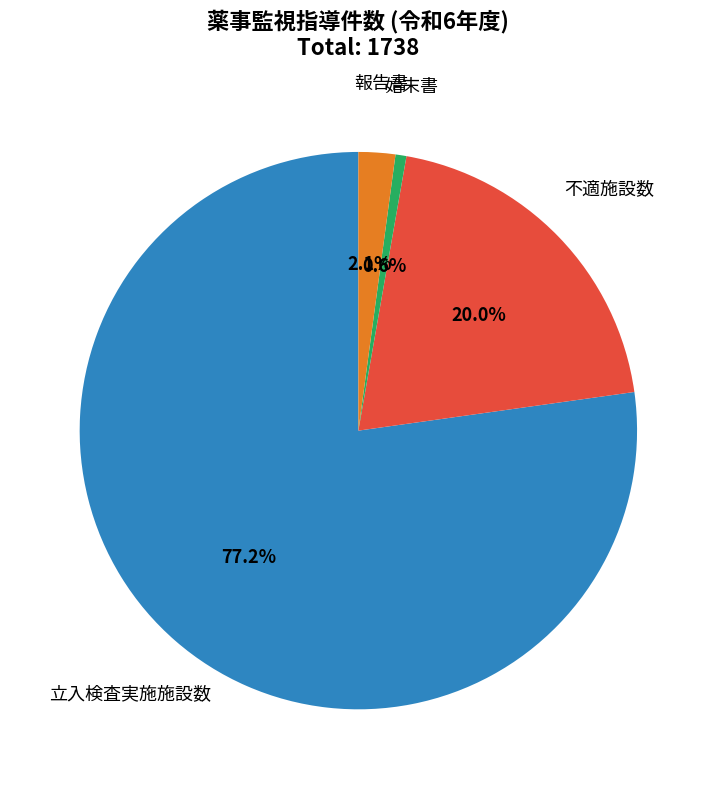

Is there a majority slice in this chart?

Yes